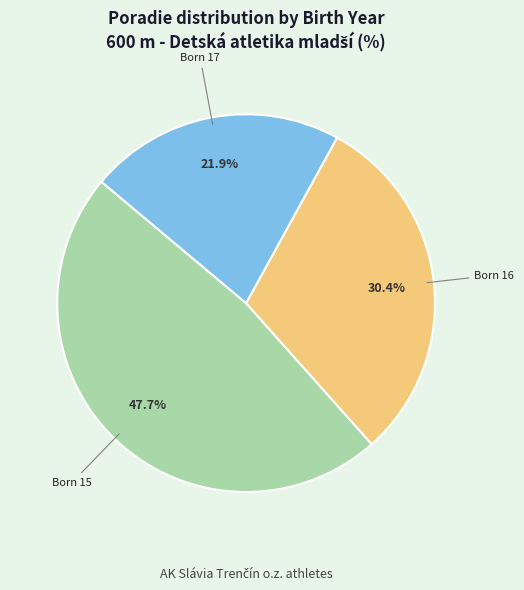

Is there a majority slice in this chart?

No